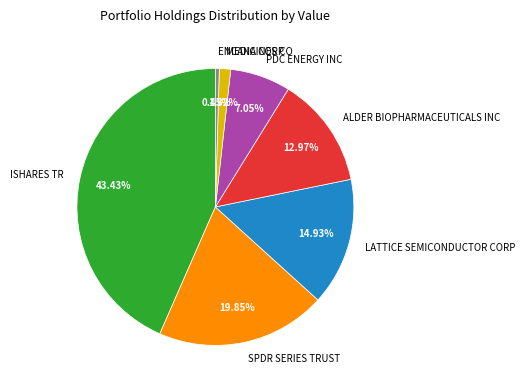

To the nearest percent, what percentage of the pie is SPDR SERIES TRUST?

20%